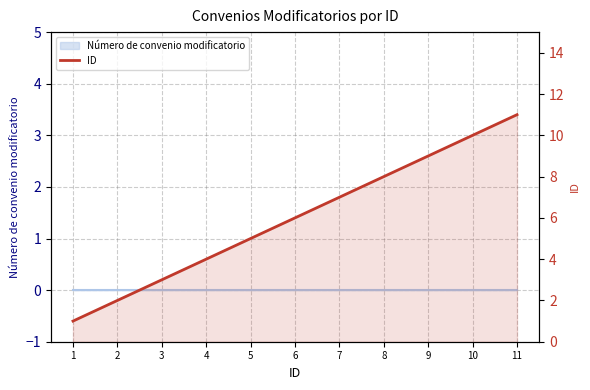

Where is the data nearest to the value 6?

6